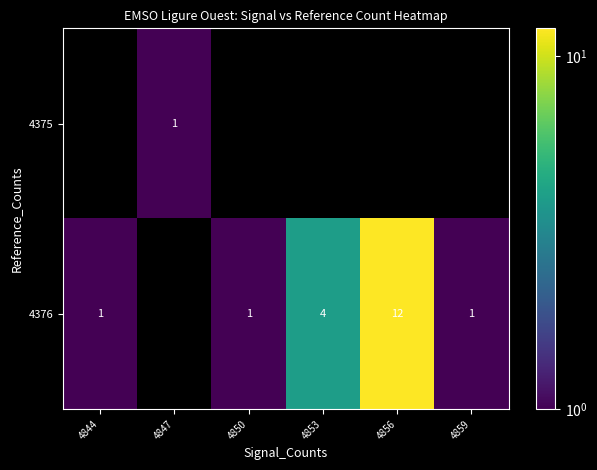

Is the value of 4375 at 4847 greater than the value of 4376 at 4853?

No